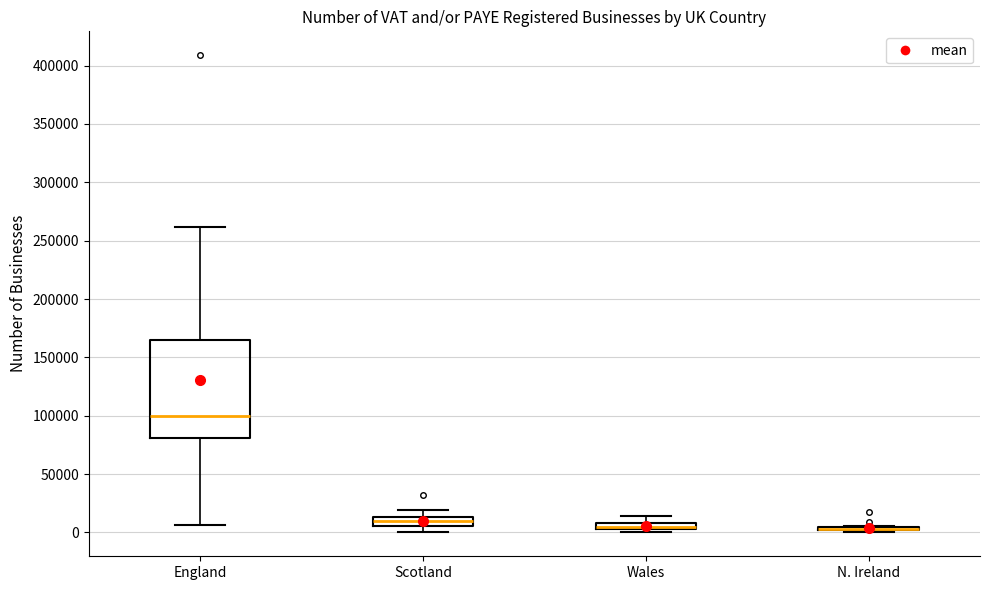

Comparing the boxes themselves (not the whiskers), which one is the tallest?

England